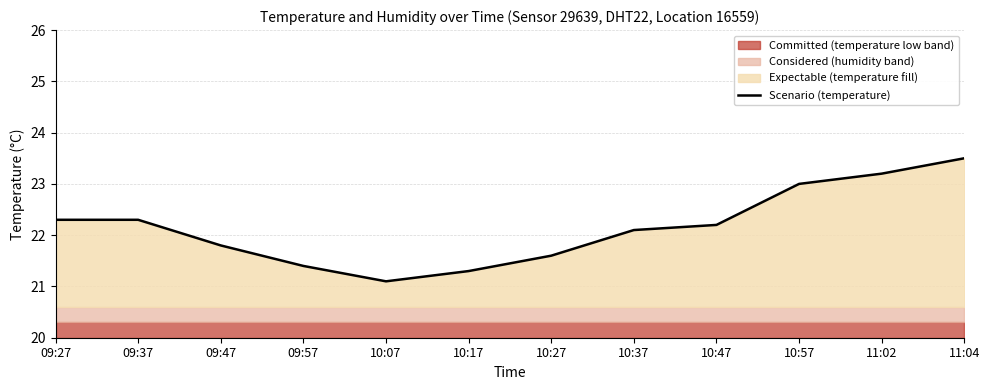

Where does the data first go above 22?

09:27